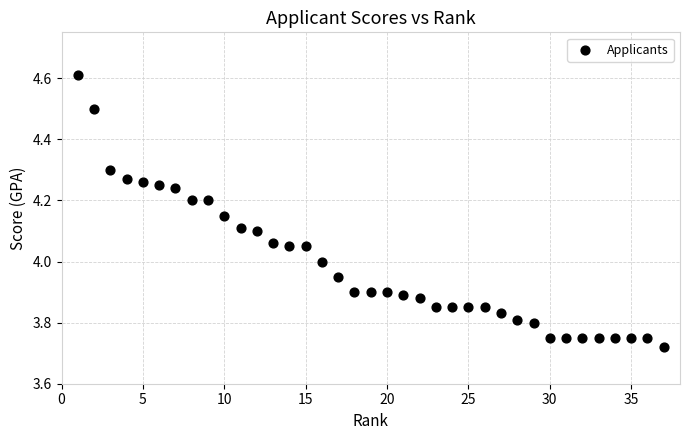

What is the range of Y values (max minus min)?

0.9